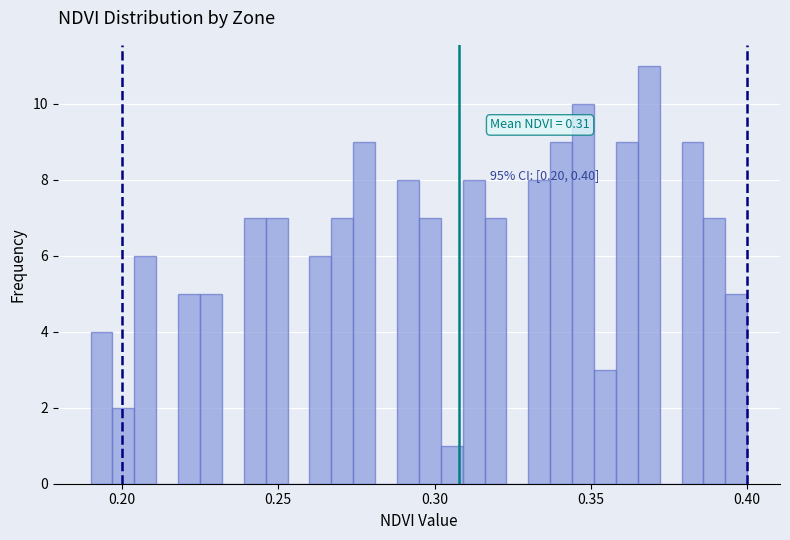

Read against the x-axis, roughly where is the centre of the tallest bar?

0.370